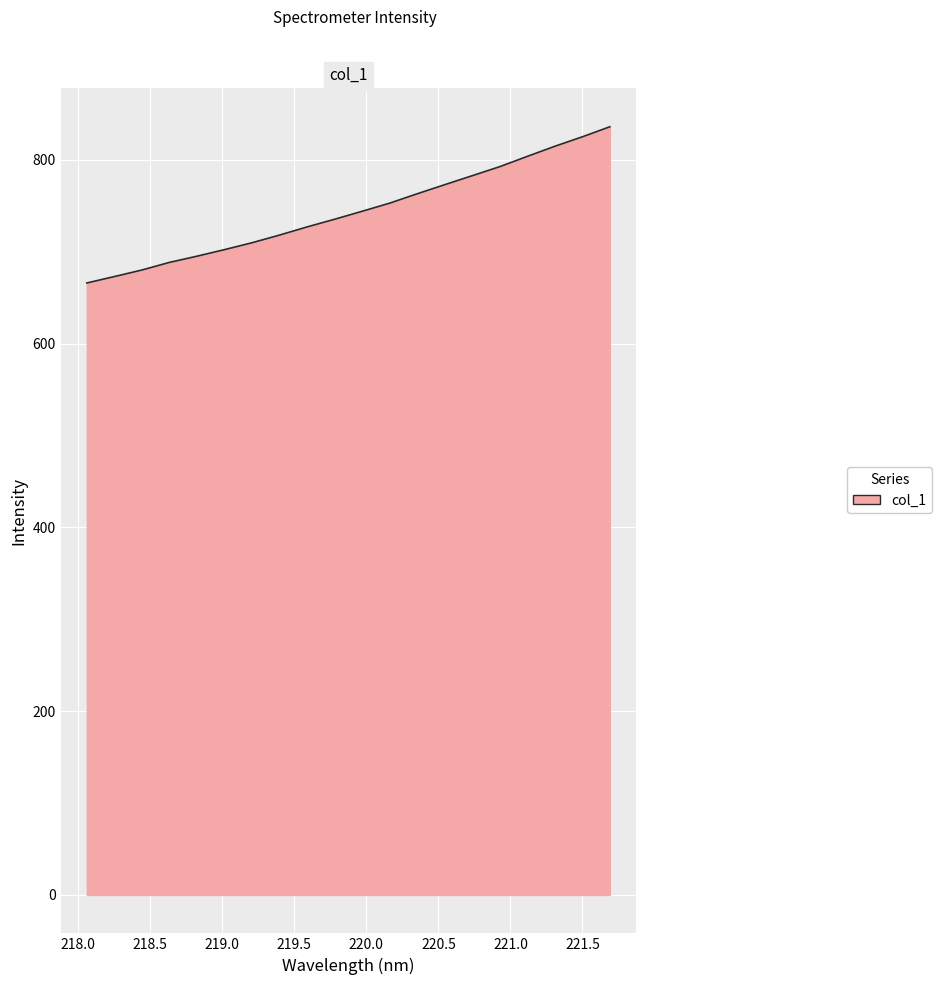

What is the maximum value shown in the chart?

836.2